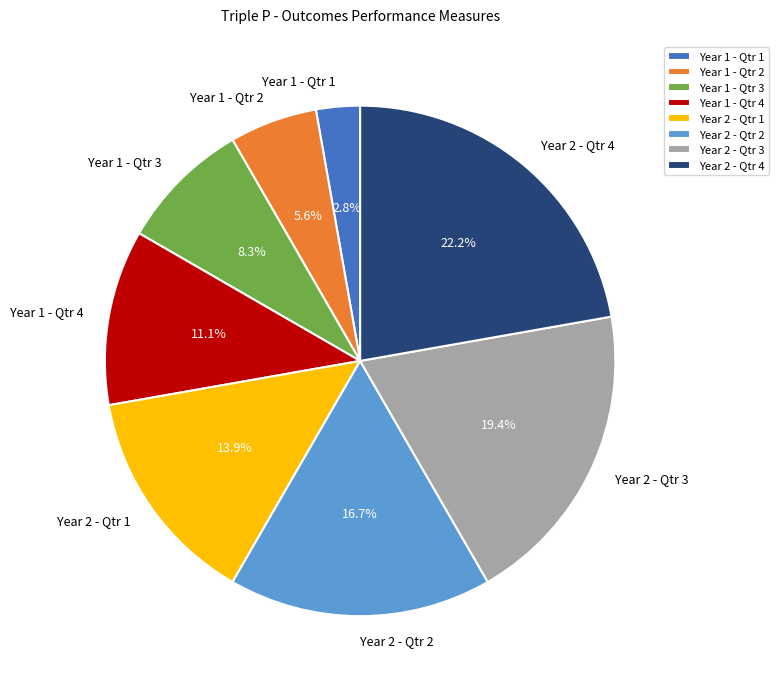

Rank the categories by value from highest to lowest.

Year 2 - Qtr 4, Year 2 - Qtr 3, Year 2 - Qtr 2, Year 2 - Qtr 1, Year 1 - Qtr 4, Year 1 - Qtr 3, Year 1 - Qtr 2, Year 1 - Qtr 1